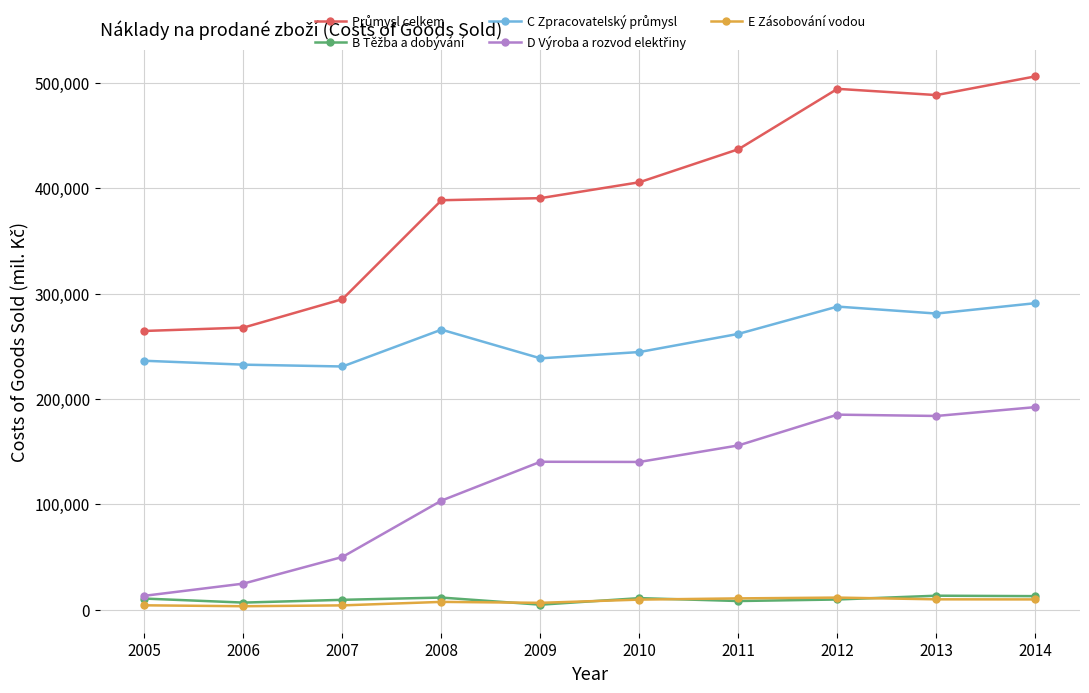

Count the number of categories in the chart.

10